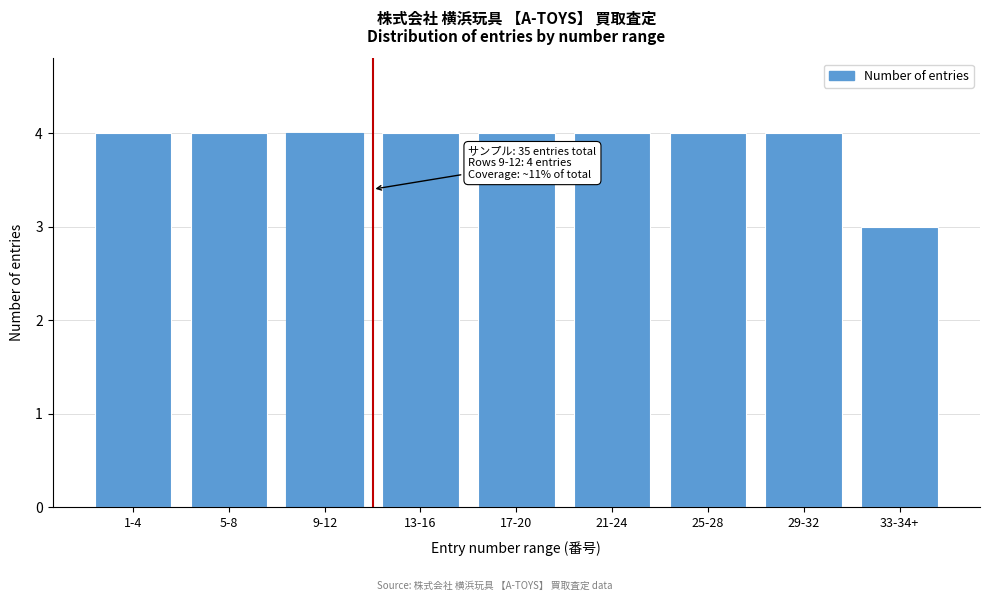

Reading left to right, extract all data points from this chart.

4	4	4	4	4	4	4	4	3